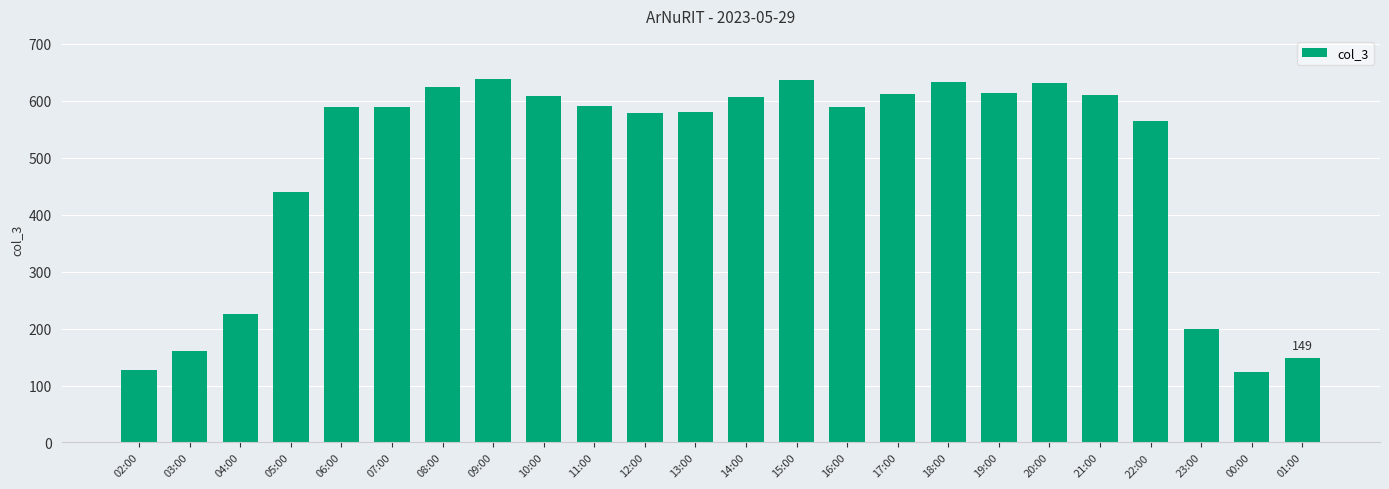

What is the sum of all values?

11712